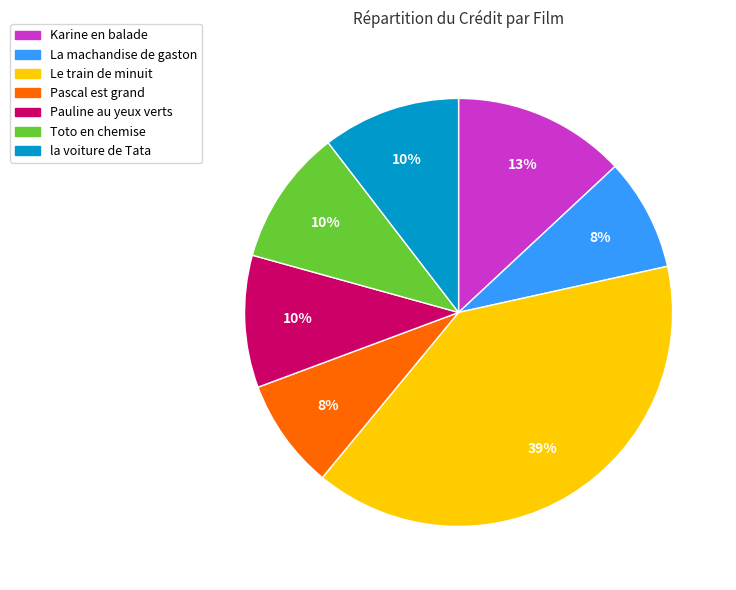

Is it true that la voiture de Tata is 10% of the pie?

True